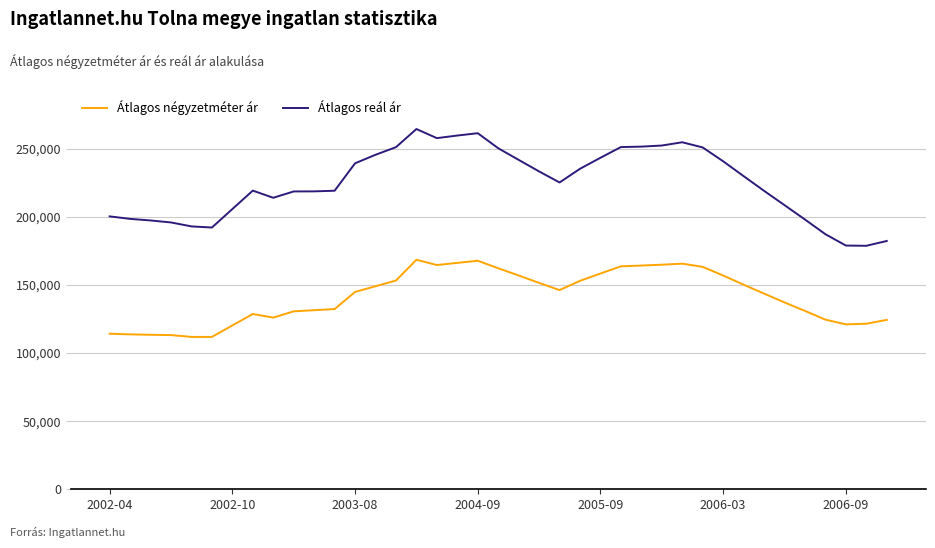

True or false: Átlagos reál ár and Átlagos négyzetméter ár cross at least once.

False